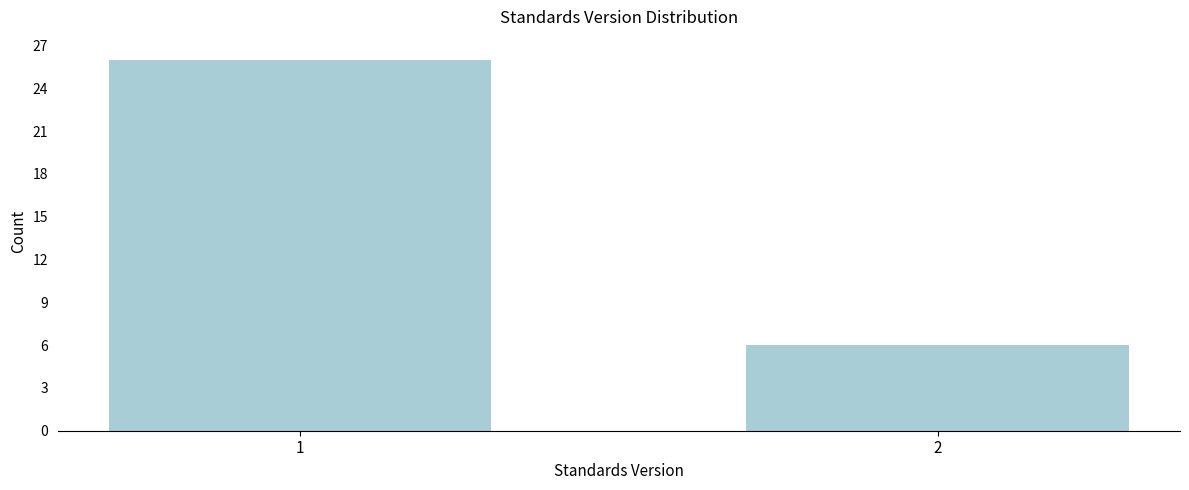

Reading left to right, transcribe all the data shown in this chart.

26	6